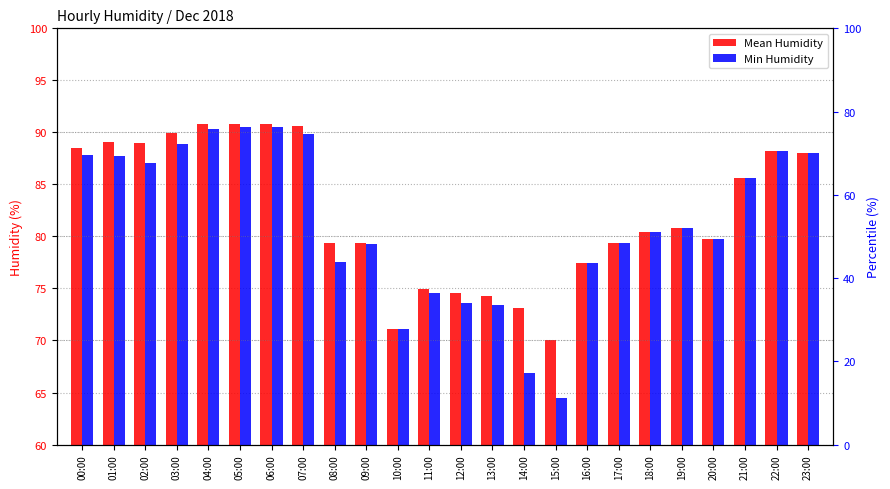

List the series in order of their peak value, highest first.

Mean Humidity, Min Humidity